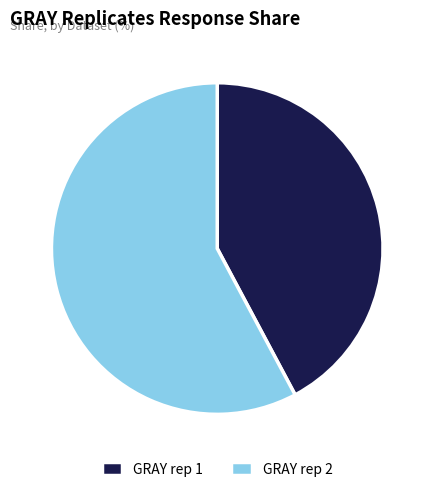

The GRAY rep 1 slice represents 56% of the pie. True or false?

False